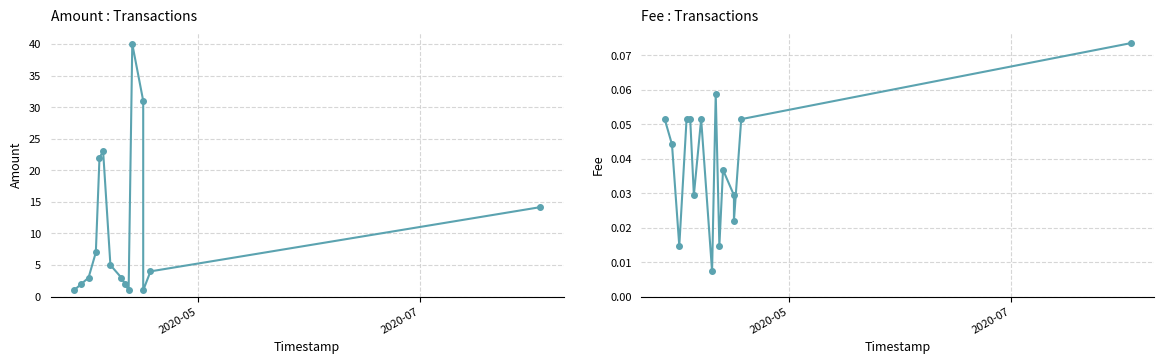

What is the highest value of the Fee series?

0.1